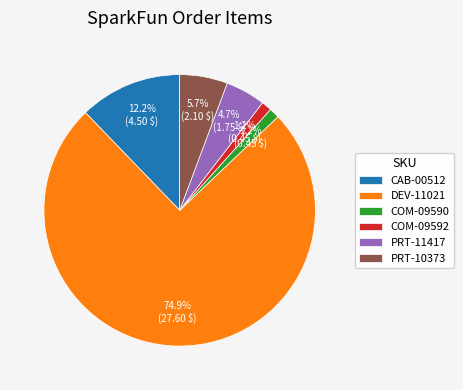

What is the largest slice in the pie chart?

DEV-11021